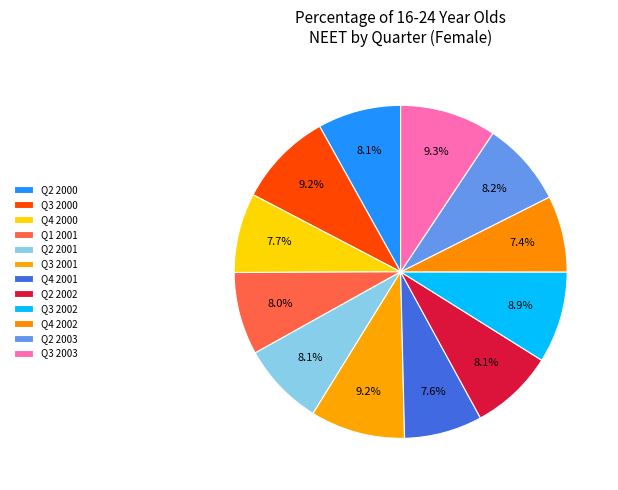

How many slices are in this pie chart?

12